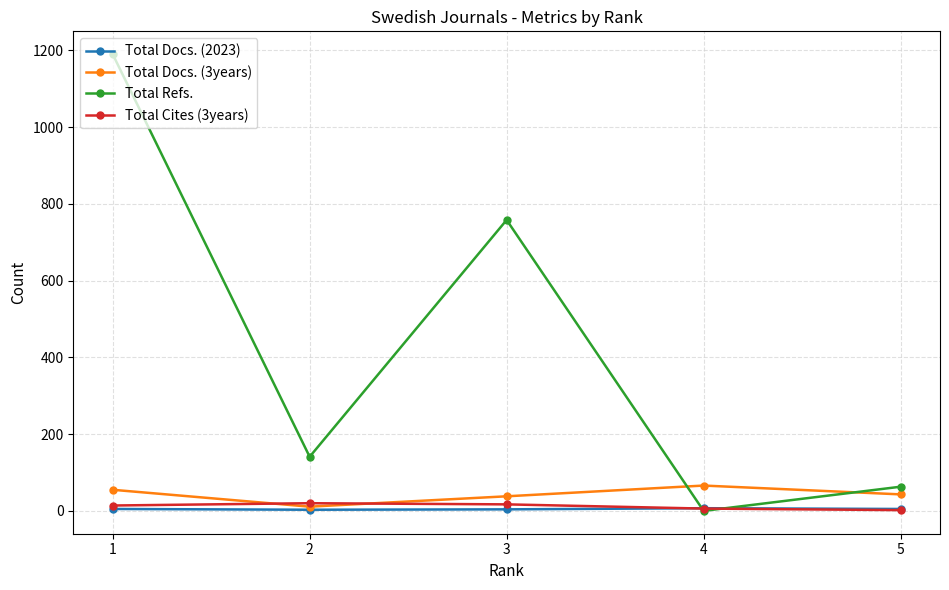

Read the Total Refs. value at 1, to the nearest 10.

1190